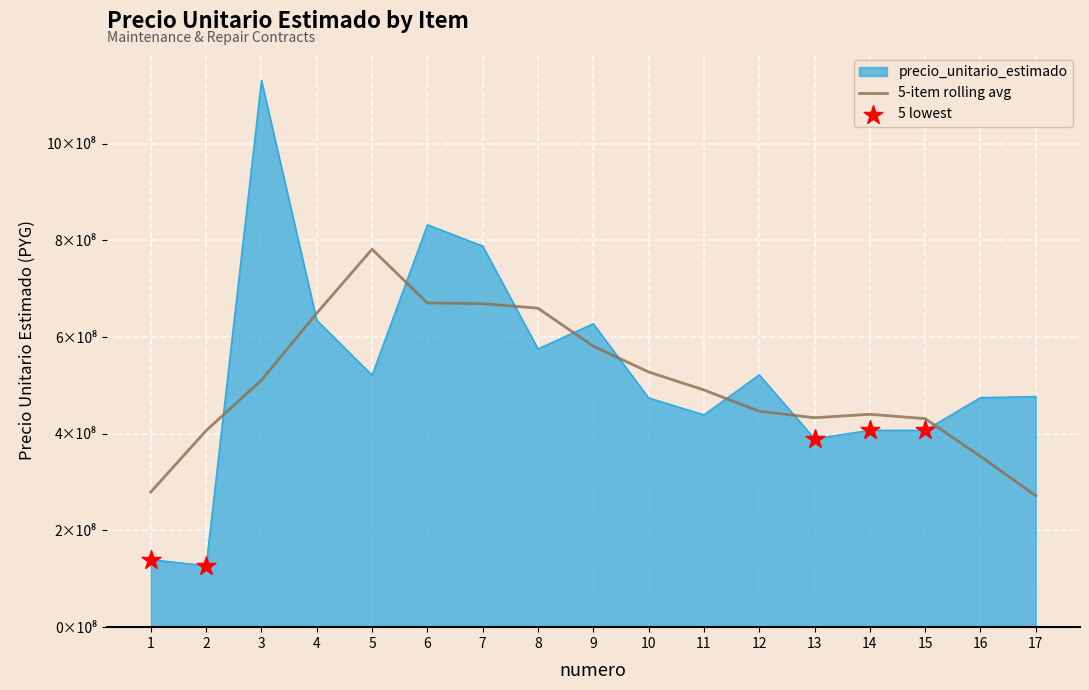

Which has a higher value, 2 or 8?

8